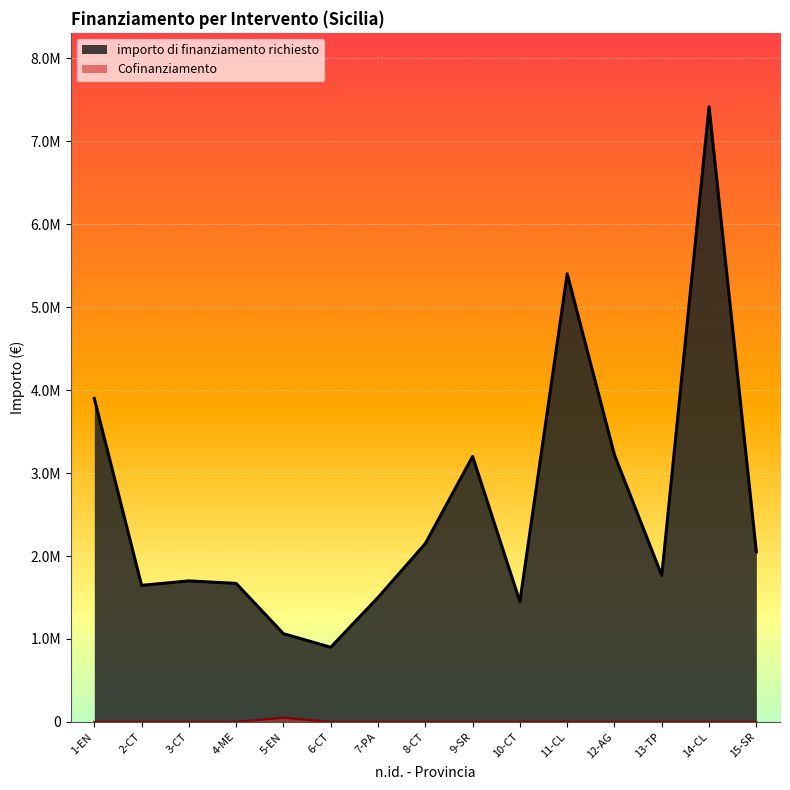

True or false: importo di finanziamento richiesto and Cofinanziamento cross at least once.

False